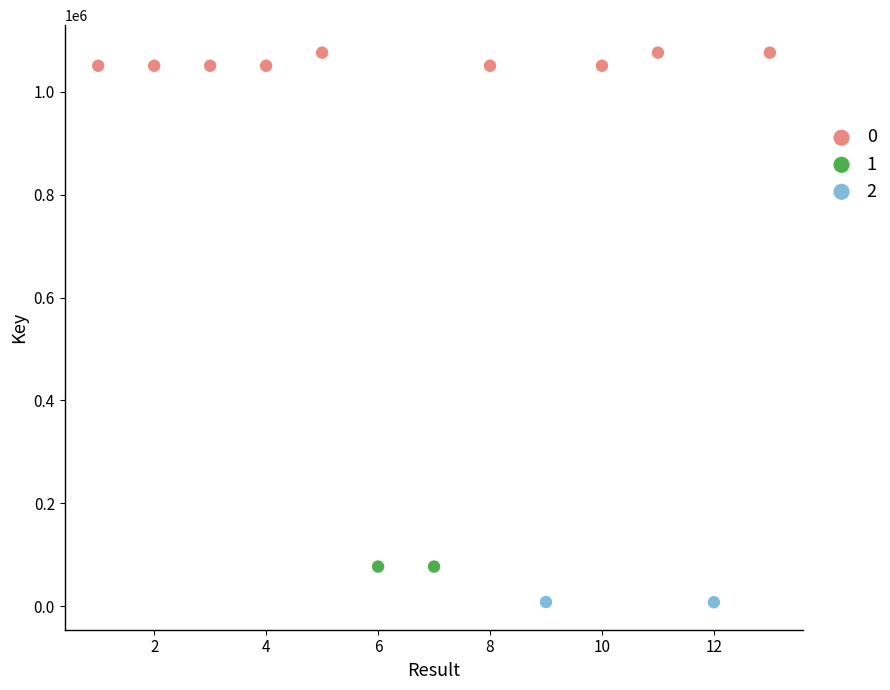

Which series contains the highest Y value?

0